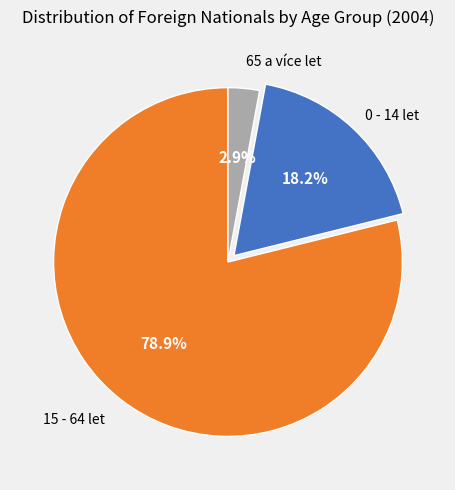

Which category has the biggest portion of the pie?

15 - 64 let